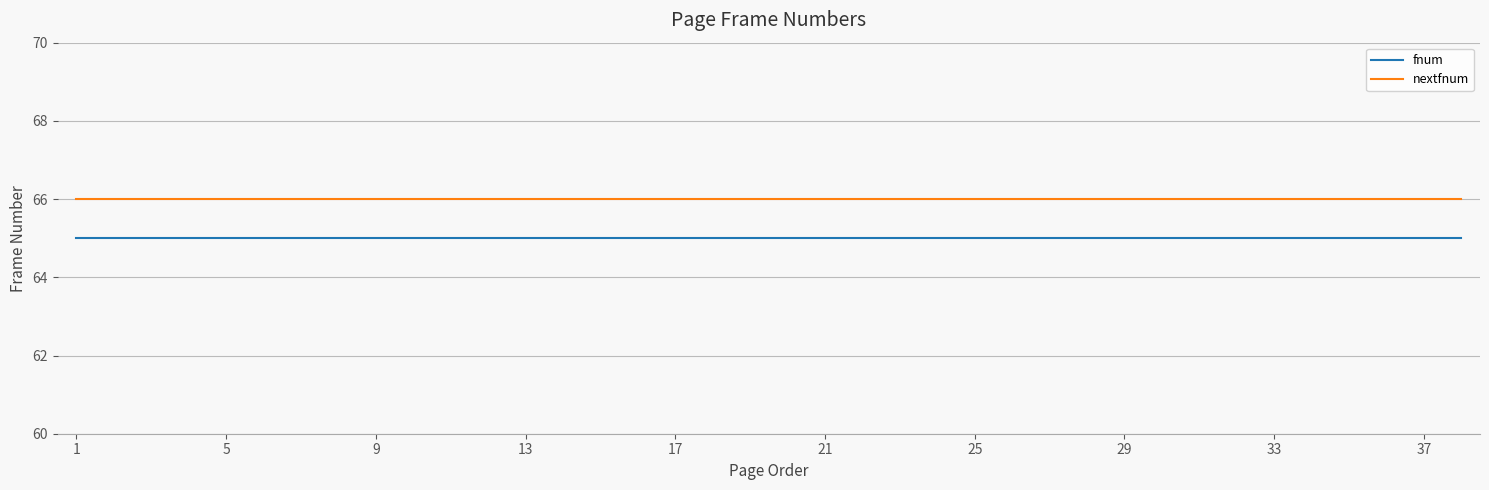

What is the lowest value of the fnum series?

65